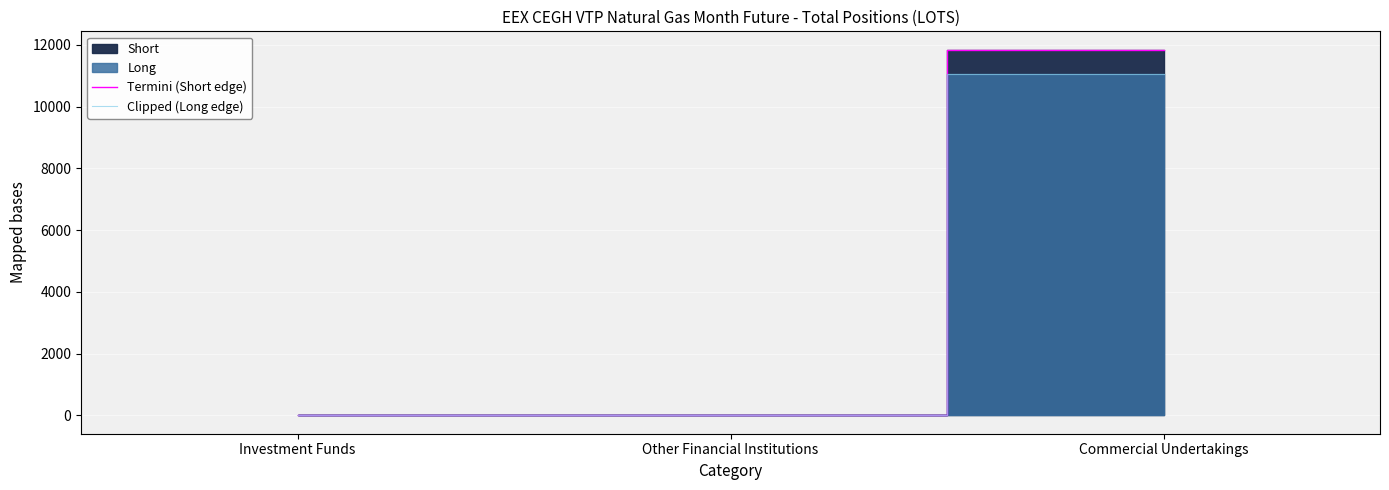

Reading left to right, what are all the values shown in this chart?

Termini (Short edge): 0	0	11842
Clipped (Long edge): 0	0	11062